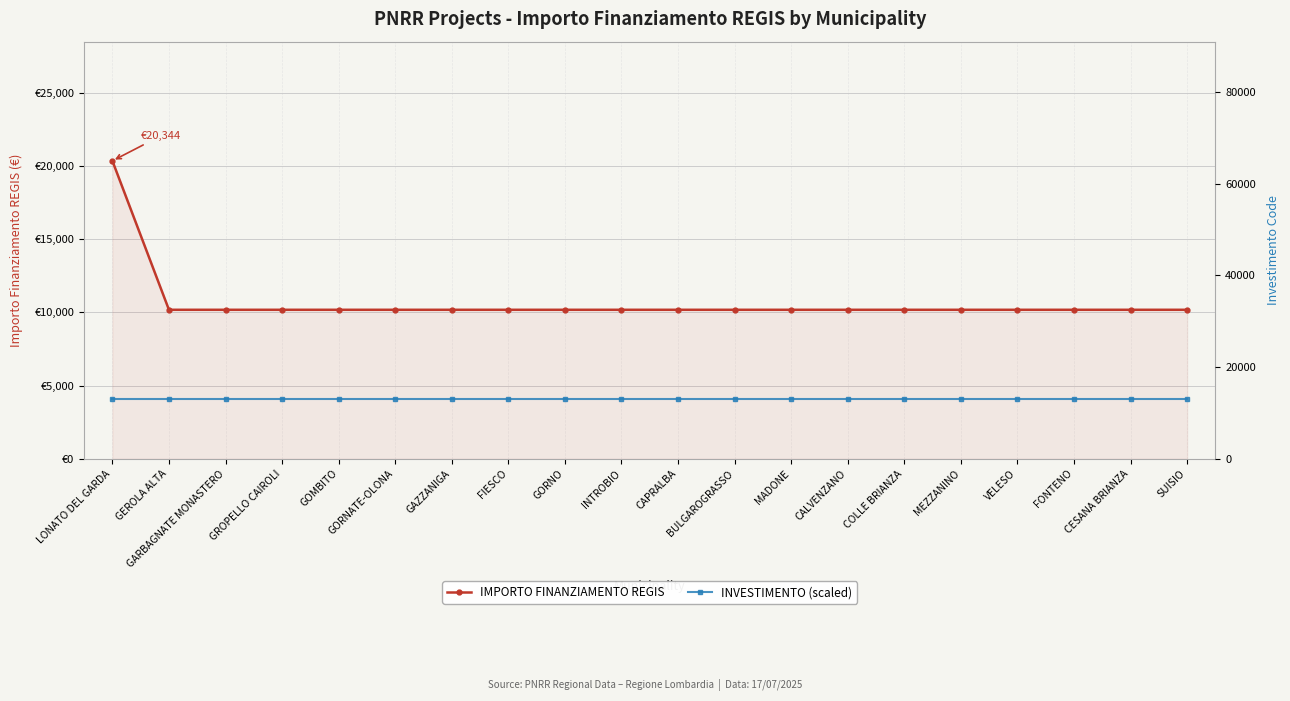

At which category does the chart reach its minimum across all series?

GEROLA ALTA